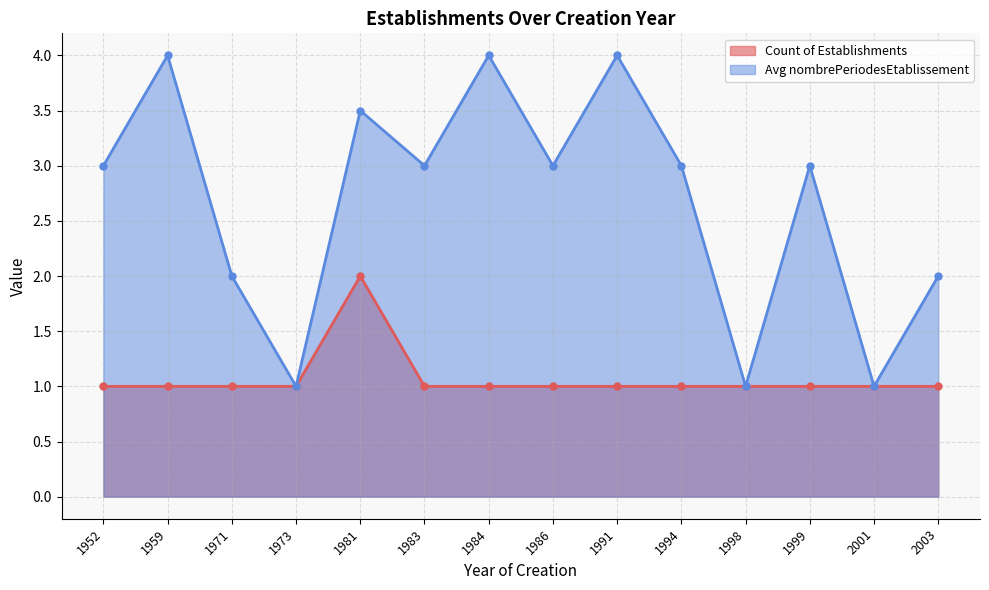

What is the smallest value displayed?

1.0